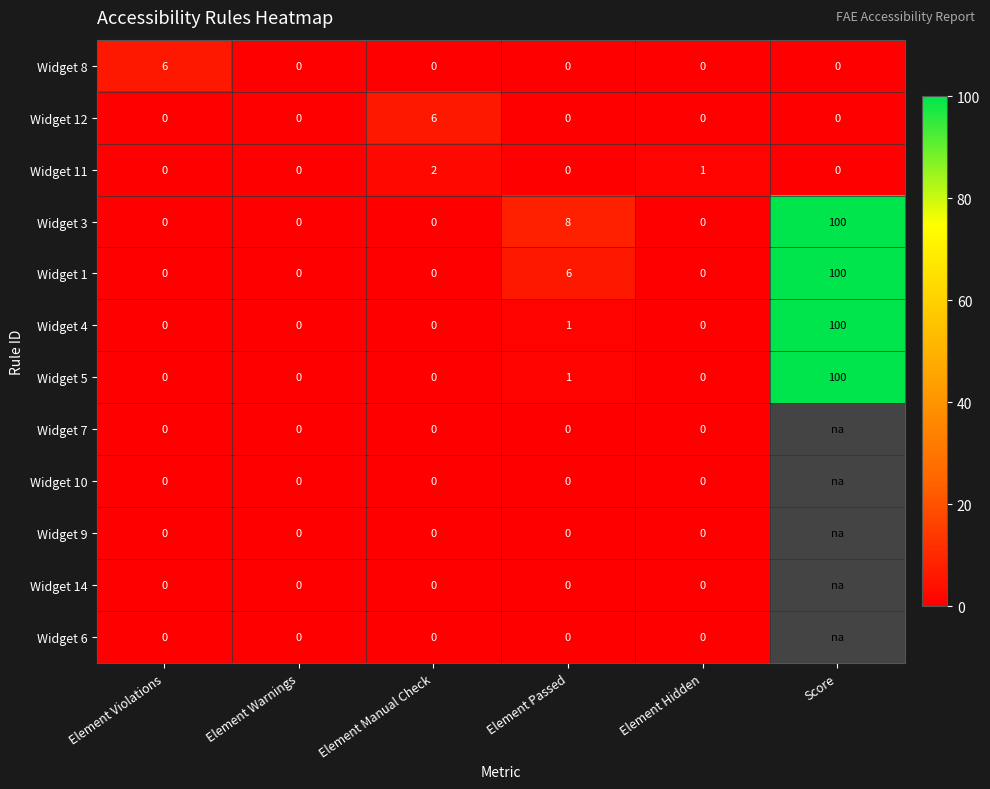

What is the difference between the maximum and minimum values in the Widget 8 series?

6